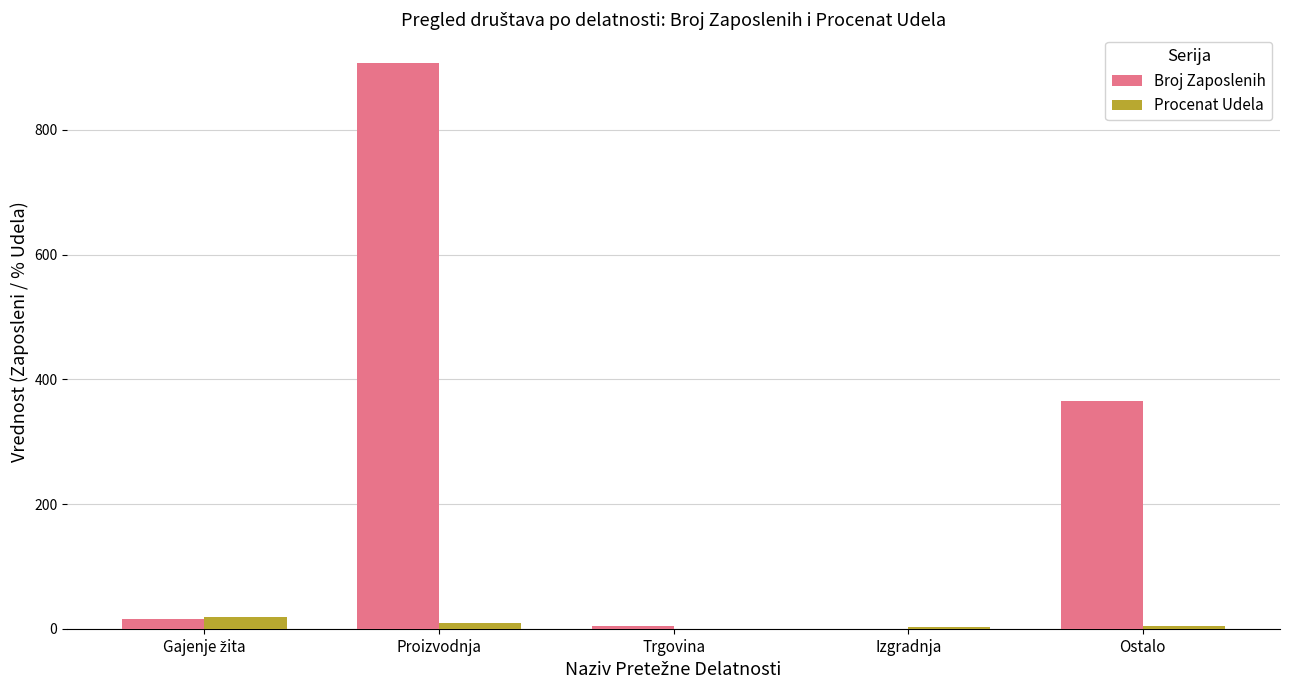

At which label is Broj Zaposlenih closest to 454?

Ostalo